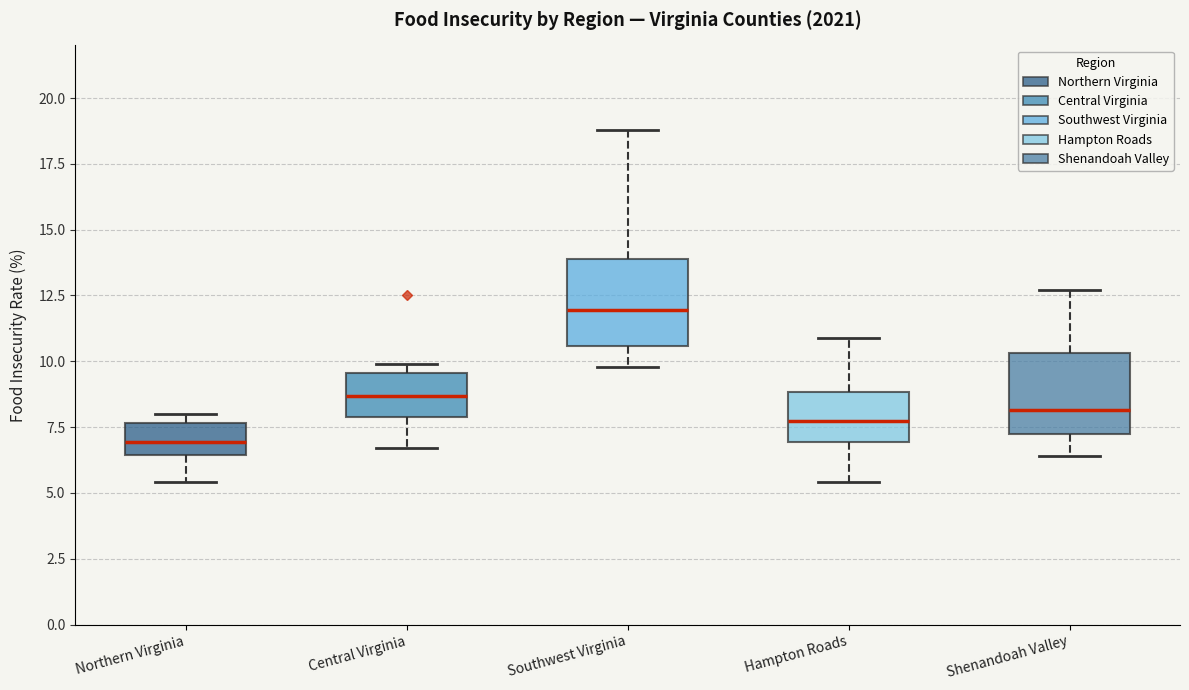

Which box's median line is the lowest?

Northern Virginia